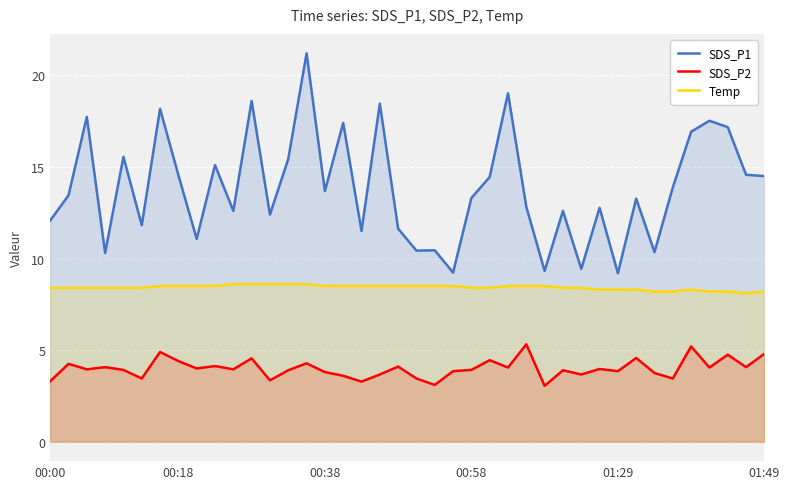

Where is SDS_P2 nearest to the value 4?

8